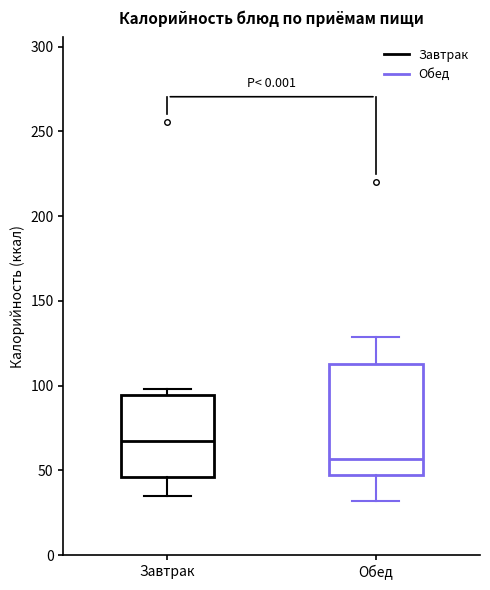

Reading left to right, read every box against the y-axis: the position of its median line, the range the box covers, and the ends of its whiskers. The values are not printed on the chart, so give them approximately, as read against the axis.

Завтрак: median 65, box 45 to 95, whiskers 35 to 100
Обед: median 55, box 45 to 115, whiskers 30 to 130